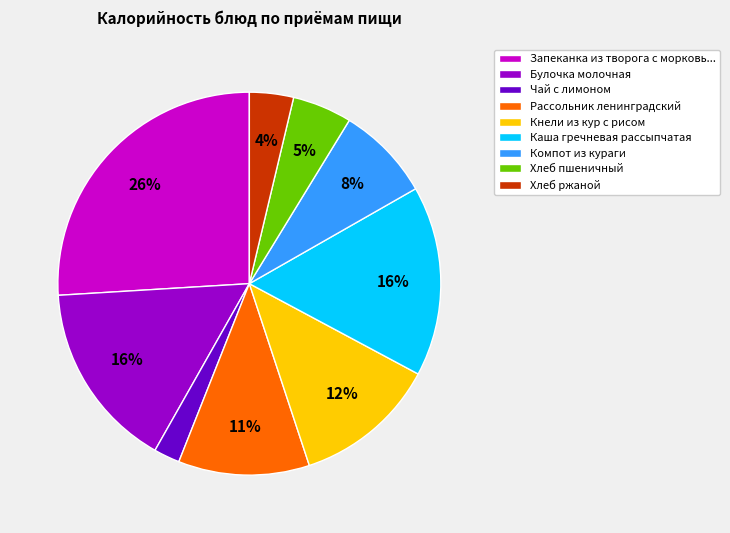

What percentage is the Компот из кураги slice, to the nearest percent?

8%